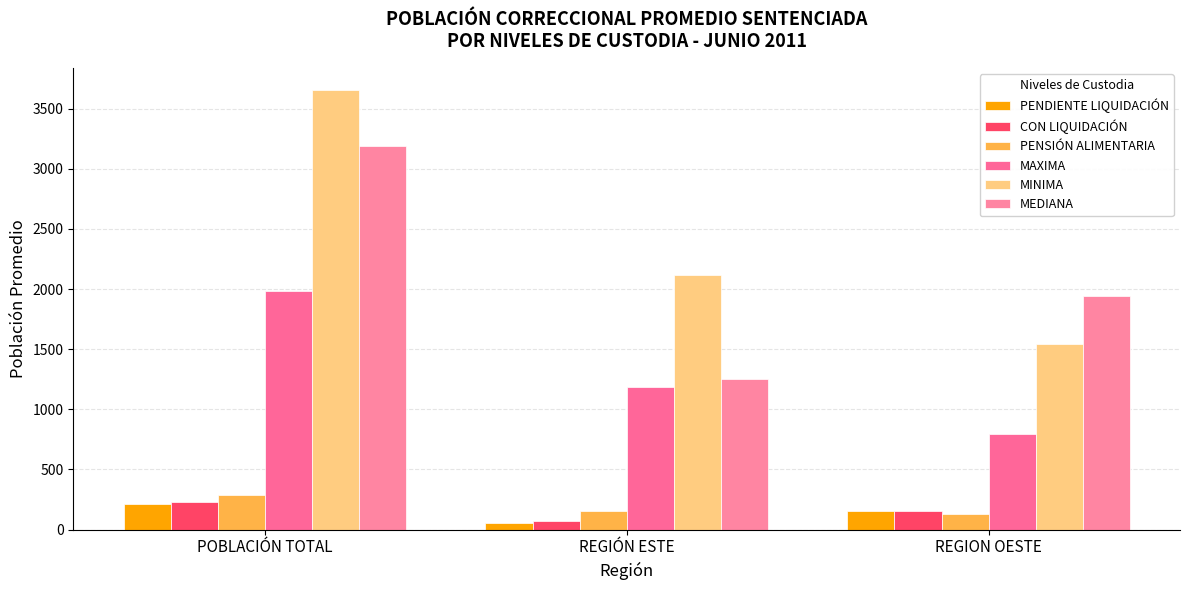

What is the smallest value displayed?

58.6